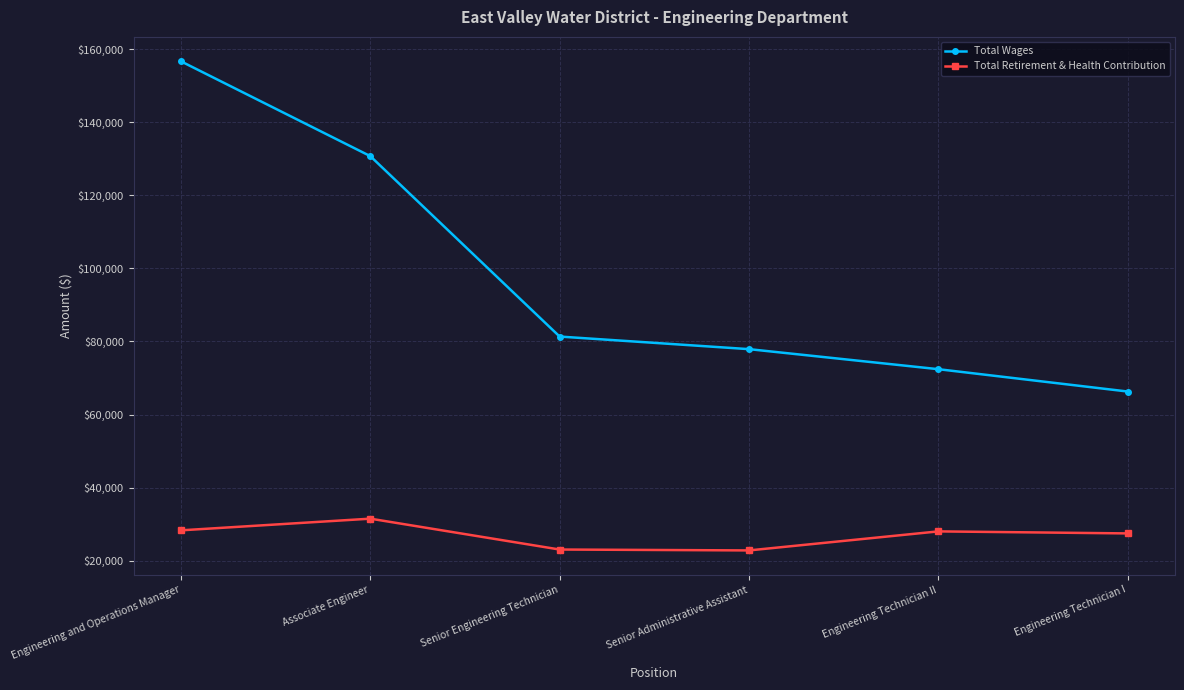

Which series has the widest spread of values?

Total Wages